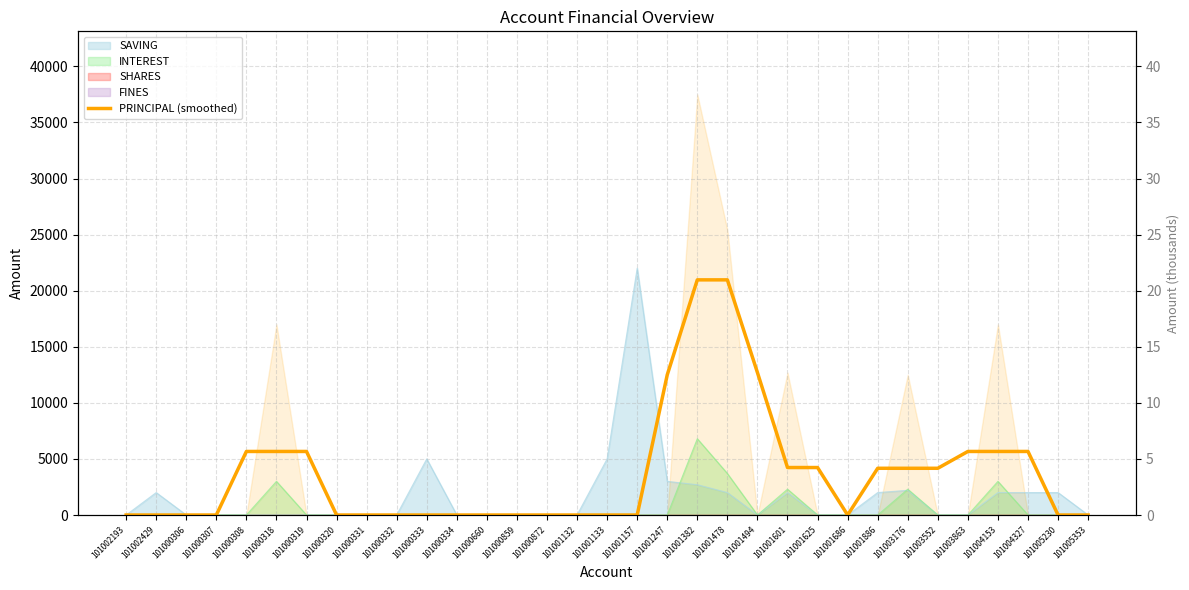

Reading left to right, list all the values displayed in this chart.

101002193=0.0	101002429=0.0	101000306=0.0	101000307=0.0	101000308=5666.7	101000318=5666.7	101000319=5666.7	101000320=0.0	101000331=0.0	101000332=0.0	101000333=0.0	101000334=0.0	101000660=0.0	101000859=0.0	101000872=0.0	101001132=0.0	101001133=0.0	101001157=0.0	101001247=12500.0	101001382=20966.7	101001478=20966.7	101001494=12700.0	101001601=4233.3	101001625=4233.3	101001686=0.0	101001886=4166.7	101003176=4166.7	101003552=4166.7	101003863=5666.7	101004153=5666.7	101004327=5666.7	101005230=0.0	101005353=0.0